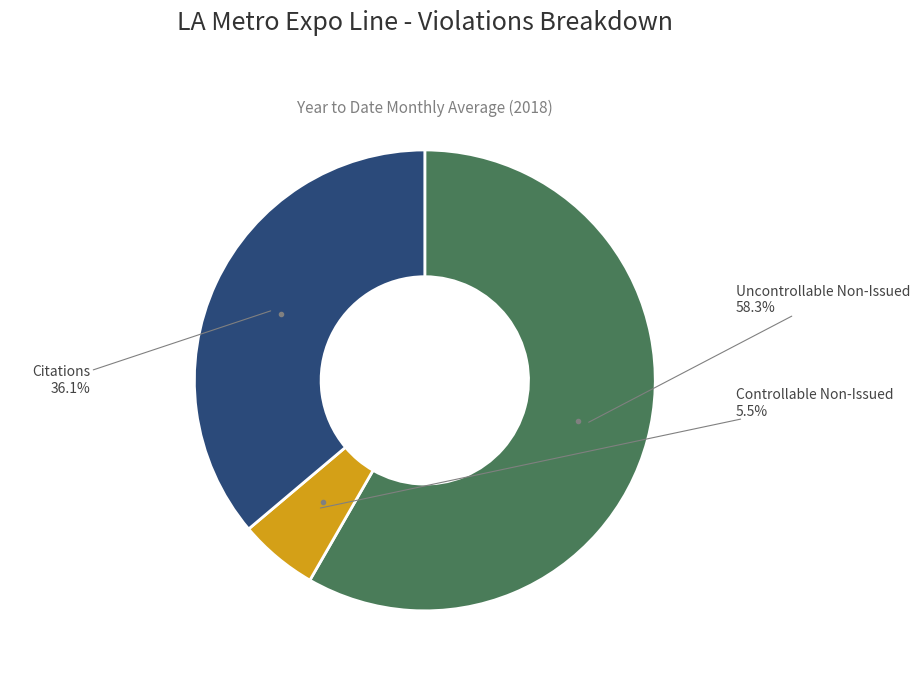

The Uncontrollable Non-Issued slice represents 49% of the pie. True or false?

False